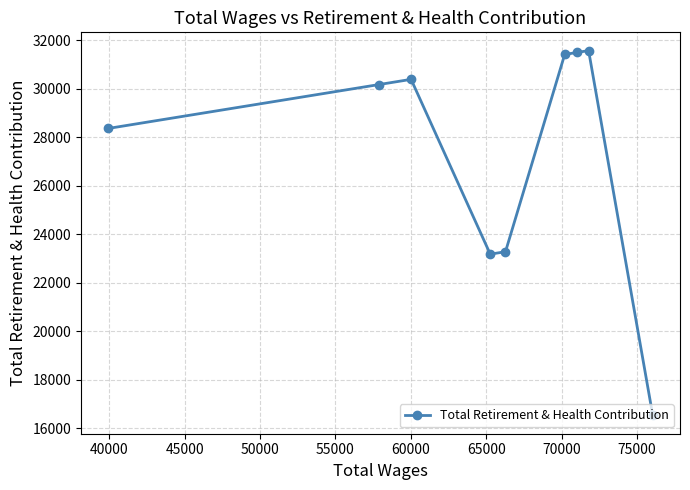

What is the minimum value shown in the chart?

16527